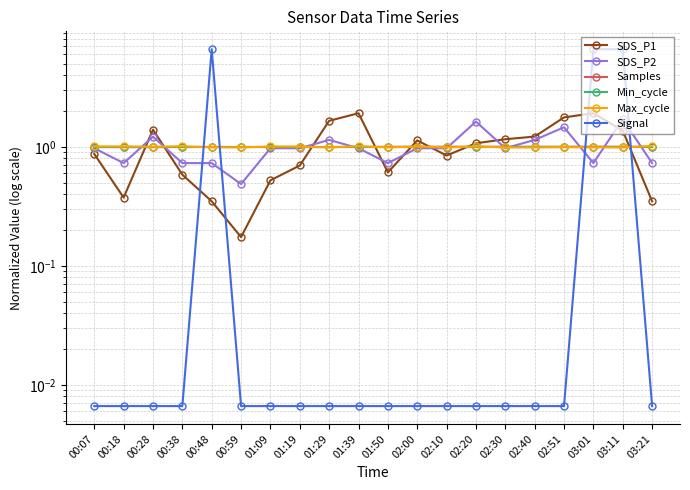

Reading left to right, list all the values displayed in this chart.

SDS_P1: 00:07=0.9	00:18=0.4	00:28=1.4	00:38=0.6	00:48=0.3	00:59=0.2	01:09=0.5	01:19=0.7	01:29=1.7	01:39=1.9	01:50=0.6	02:00=1.1	02:10=0.8	02:20=1.1	02:30=1.2	02:40=1.2	02:51=1.8	03:01=1.9	03:11=1.4	03:21=0.3
SDS_P2: 00:07=1.0	00:18=0.7	00:28=1.2	00:38=0.7	00:48=0.7	00:59=0.5	01:09=1.0	01:19=1.0	01:29=1.1	01:39=1.0	01:50=0.7	02:00=1.0	02:10=1.0	02:20=1.6	02:30=1.0	02:40=1.1	02:51=1.5	03:01=0.7	03:11=1.7	03:21=0.7
Samples: 00:07=1.0	00:18=1.0	00:28=1.0	00:38=1.0	00:48=1.0	00:59=1.0	01:09=1.0	01:19=1.0	01:29=1.0	01:39=1.0	01:50=1.0	02:00=1.0	02:10=1.0	02:20=1.0	02:30=1.0	02:40=1.0	02:51=1.0	03:01=1.0	03:11=1.0	03:21=1.0
Min_cycle: 00:07=1.0	00:18=1.0	00:28=1.0	00:38=1.0	00:48=1.0	00:59=1.0	01:09=1.0	01:19=1.0	01:29=1.0	01:39=1.0	01:50=1.0	02:00=1.0	02:10=1.0	02:20=1.0	02:30=1.0	02:40=1.0	02:51=1.0	03:01=1.0	03:11=1.0	03:21=1.0
Max_cycle: 00:07=1.0	00:18=1.0	00:28=1.0	00:38=1.0	00:48=1.0	00:59=1.0	01:09=1.0	01:19=1.0	01:29=1.0	01:39=1.0	01:50=1.0	02:00=1.0	02:10=1.0	02:20=1.0	02:30=1.0	02:40=1.0	02:51=1.0	03:01=1.0	03:11=1.0	03:21=1.0
Signal: 00:07=0.0	00:18=0.0	00:28=0.0	00:38=0.0	00:48=6.6	00:59=0.0	01:09=0.0	01:19=0.0	01:29=0.0	01:39=0.0	01:50=0.0	02:00=0.0	02:10=0.0	02:20=0.0	02:30=0.0	02:40=0.0	02:51=0.0	03:01=6.6	03:11=6.6	03:21=0.0